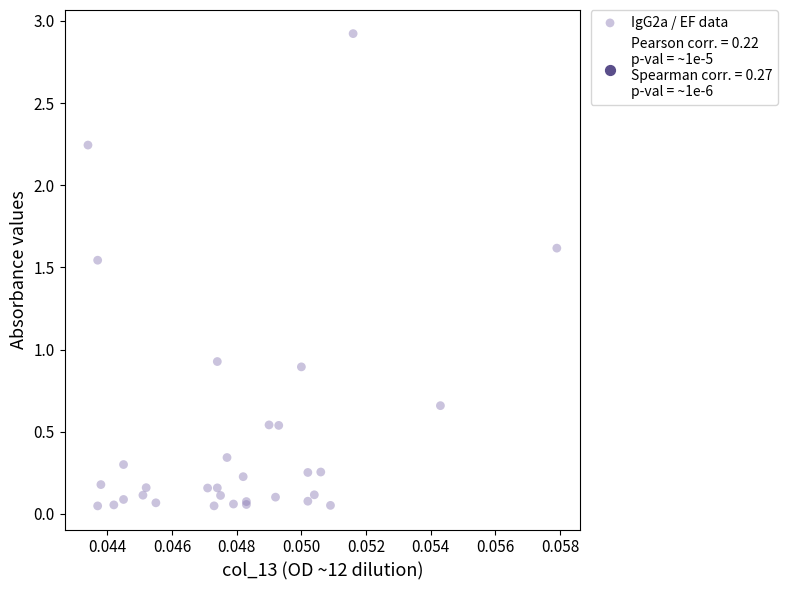

What Y value in the scatter plot is closest to 1?

0.9